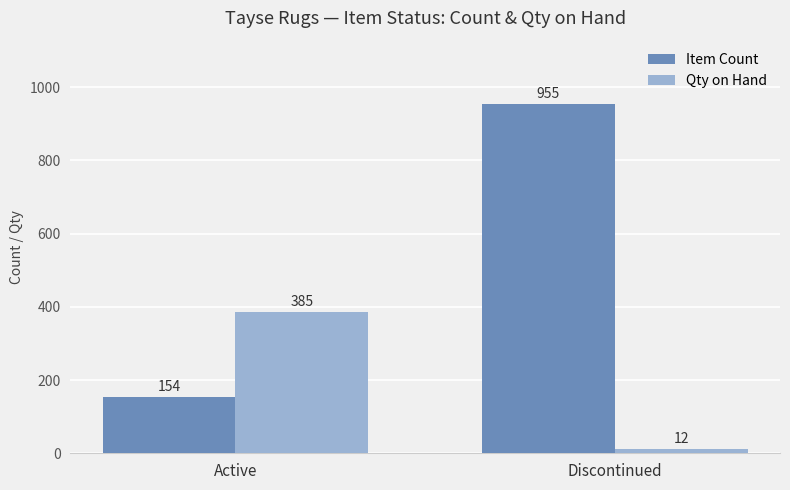

True or false: Item Count has a value of 314 at Discontinued.

False